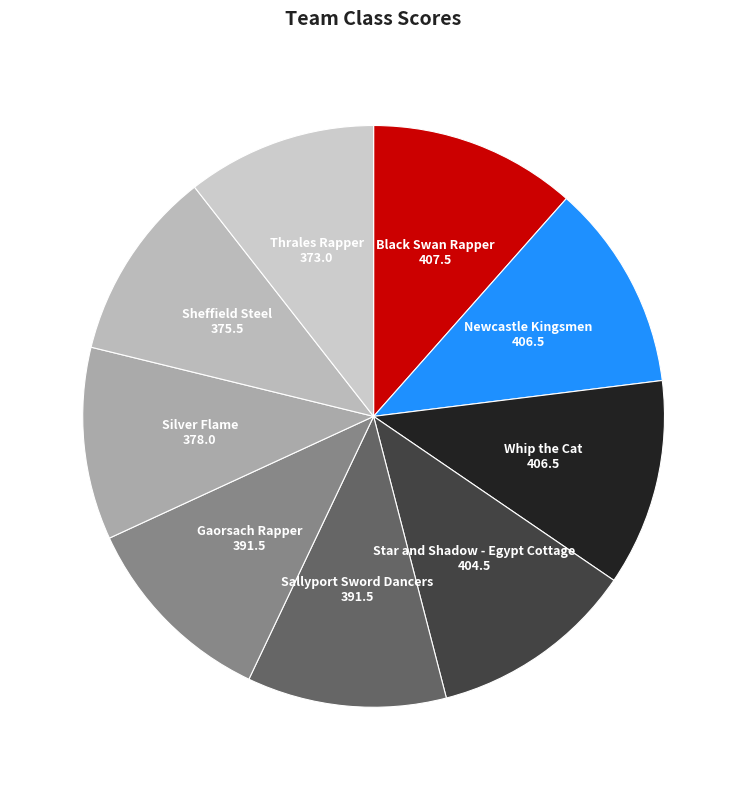

Approximately how many times larger is the value at Whip the Cat compared to Sheffield Steel?

1.1